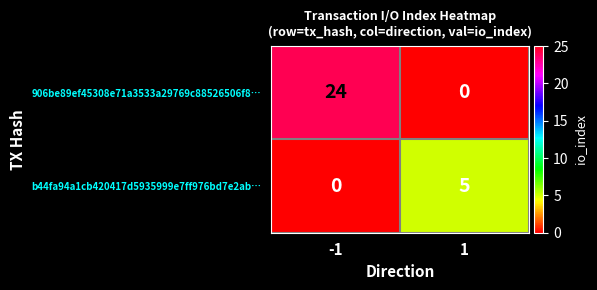

Which series changed the most between -1 and 1?

906be89ef45308e71a3533a29769c88526506f8…